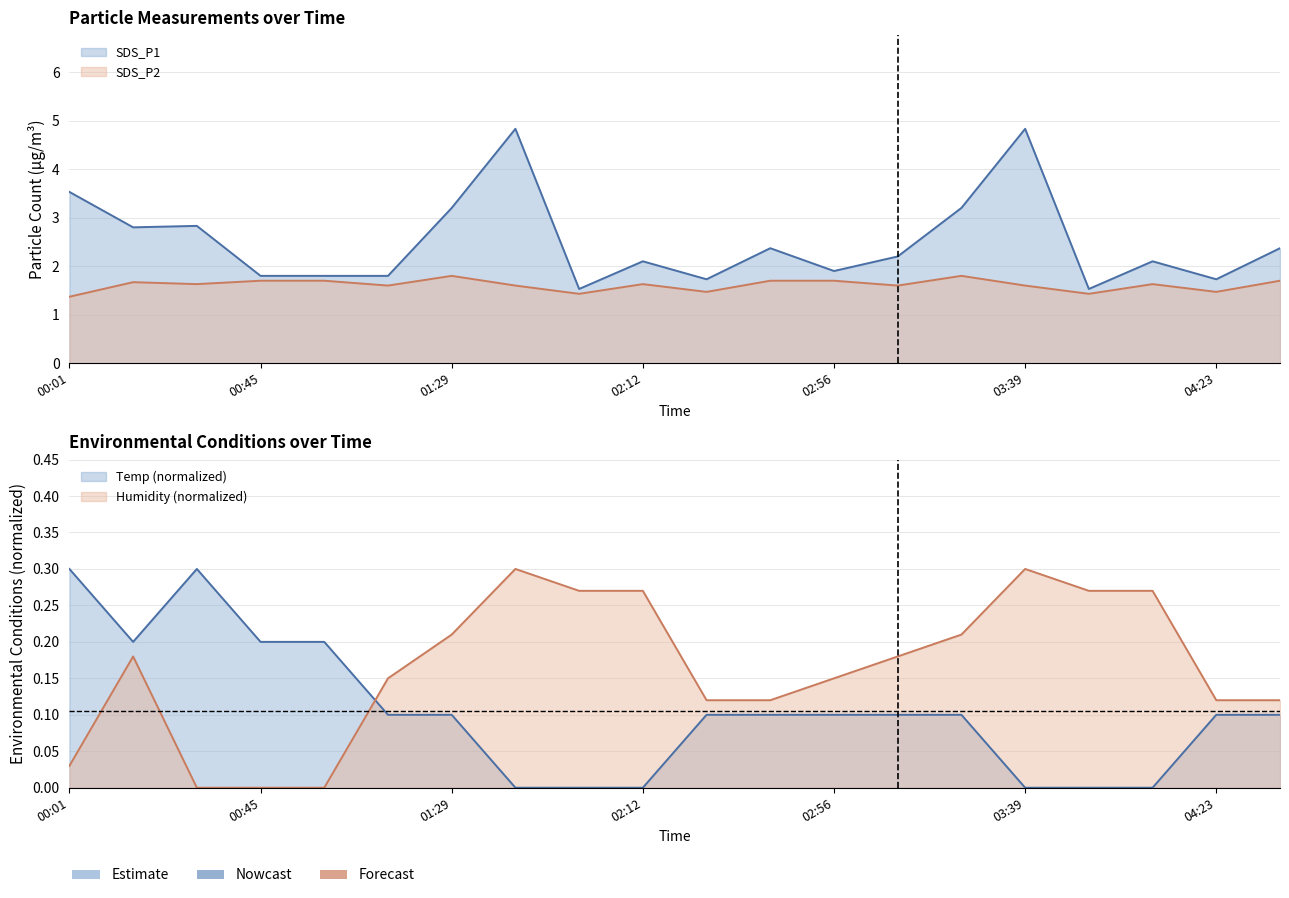

Which series changed the most between 00:30 and 02:41?

SDS_P1